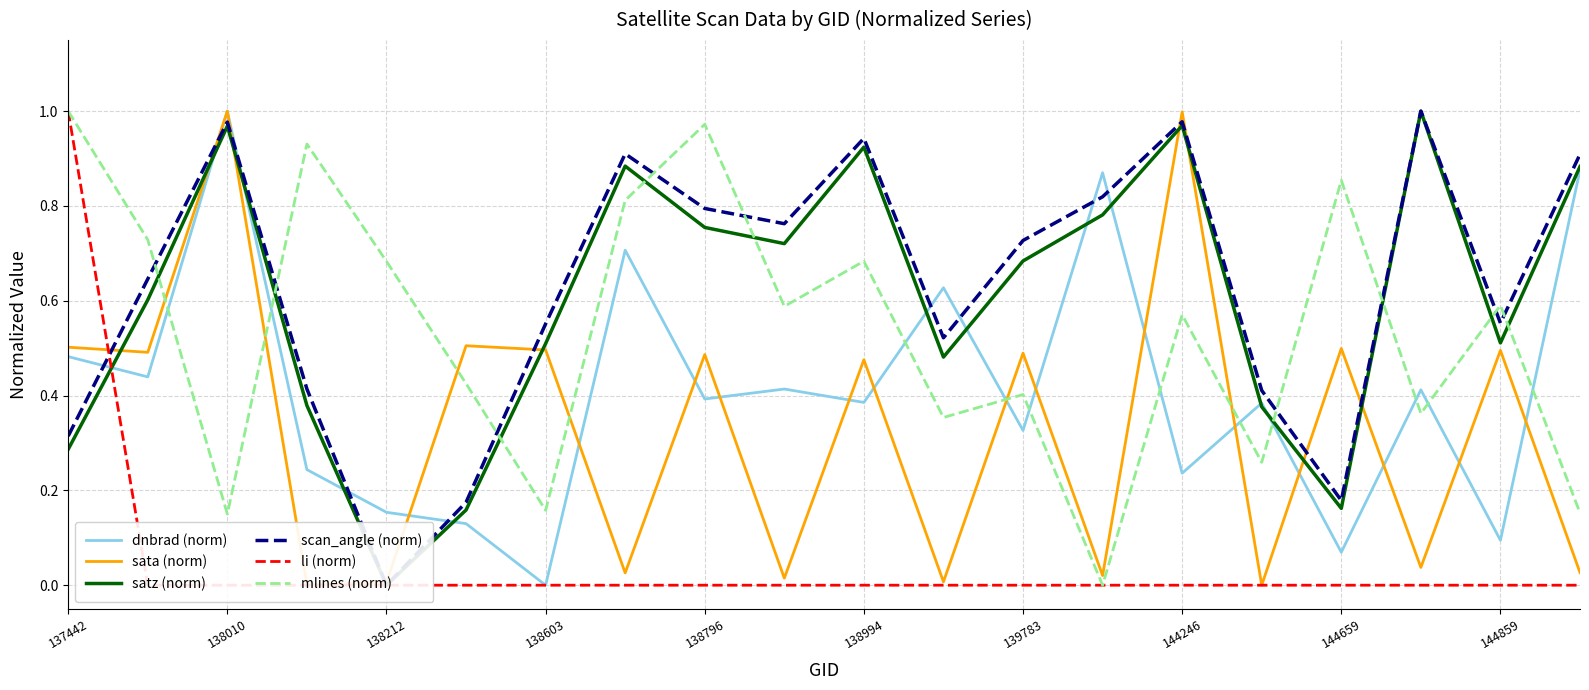

Does the chart have visible grid lines?

Yes